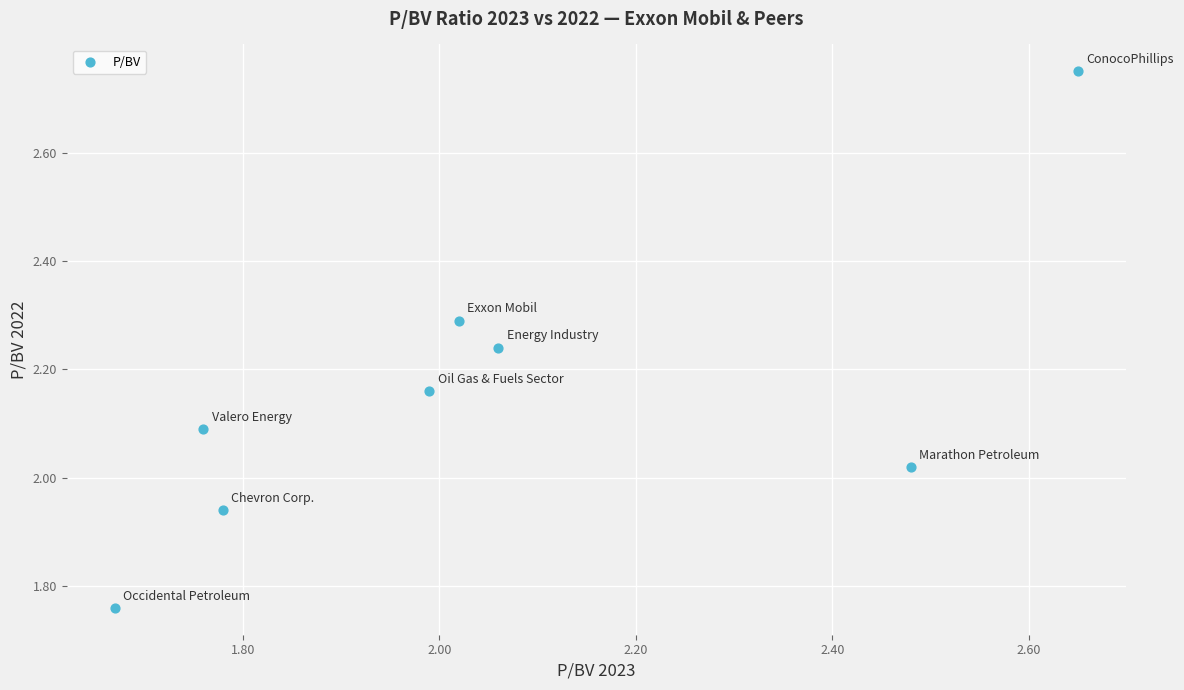

What is the range of X values (max minus min)?

1.0